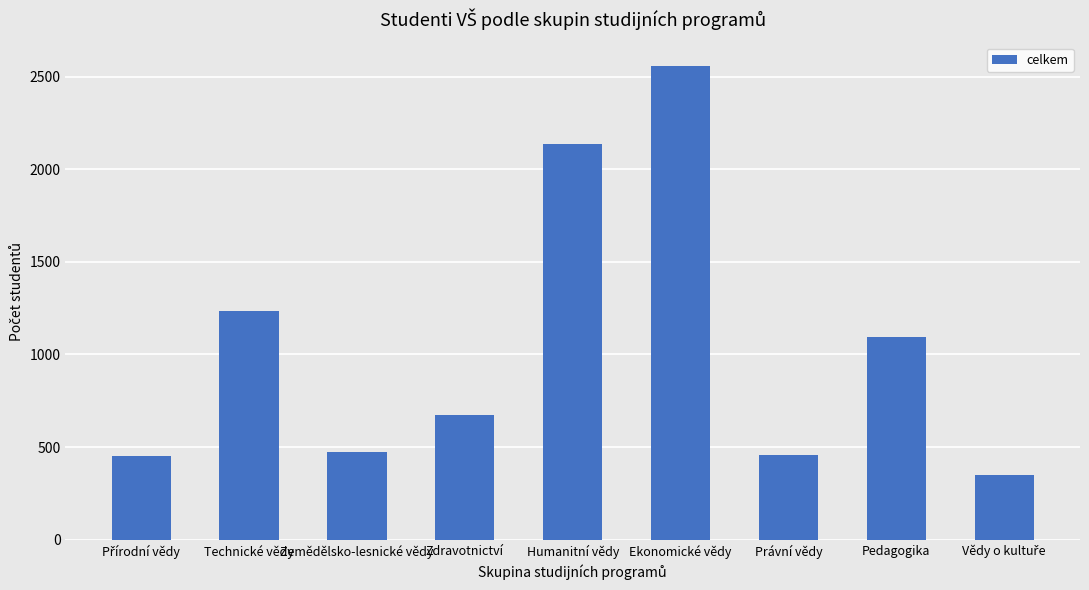

Where does the data first go above 675?

Technické vědy